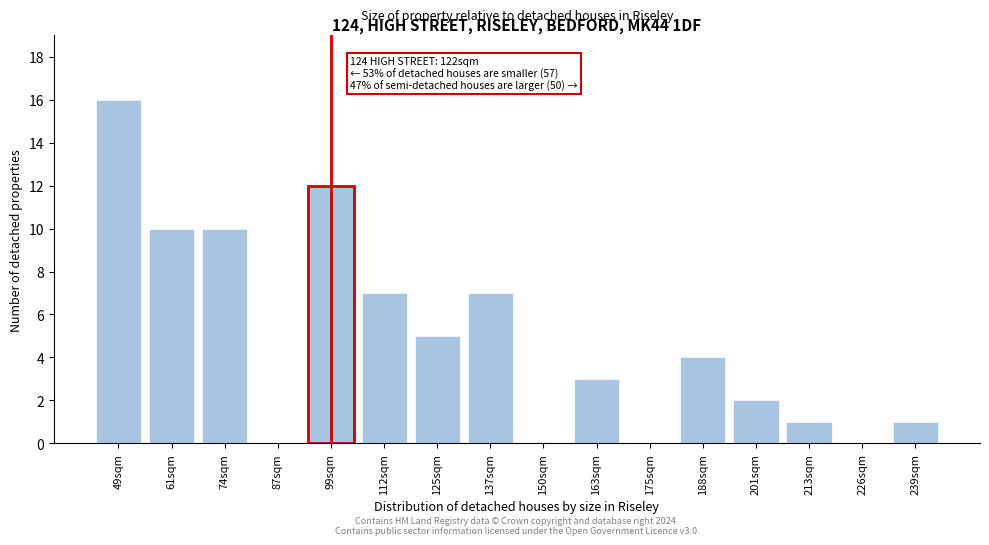

Reading left to right, what are all the values shown in this chart?

49sqm=16	61sqm=10	74sqm=10	87sqm=0	99sqm=12	112sqm=7	125sqm=5	137sqm=7	150sqm=0	163sqm=3	175sqm=0	188sqm=4	201sqm=2	213sqm=1	226sqm=0	239sqm=1